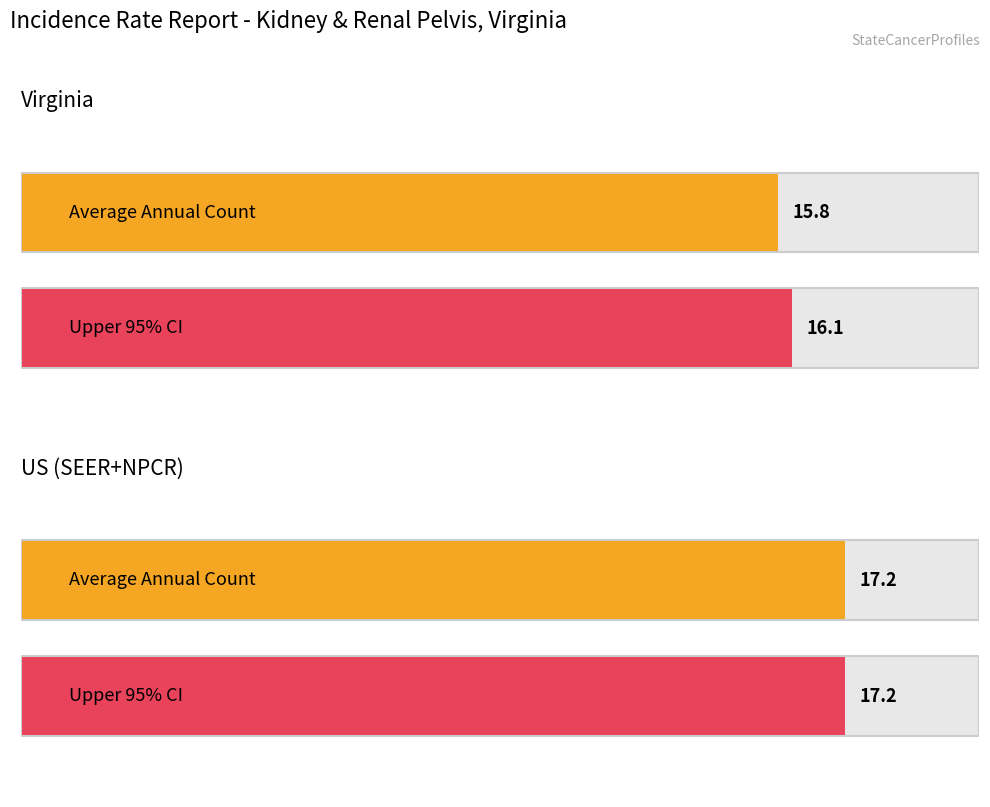

What is the sum of all Age-Adjusted Incidence Rate values?

33.0